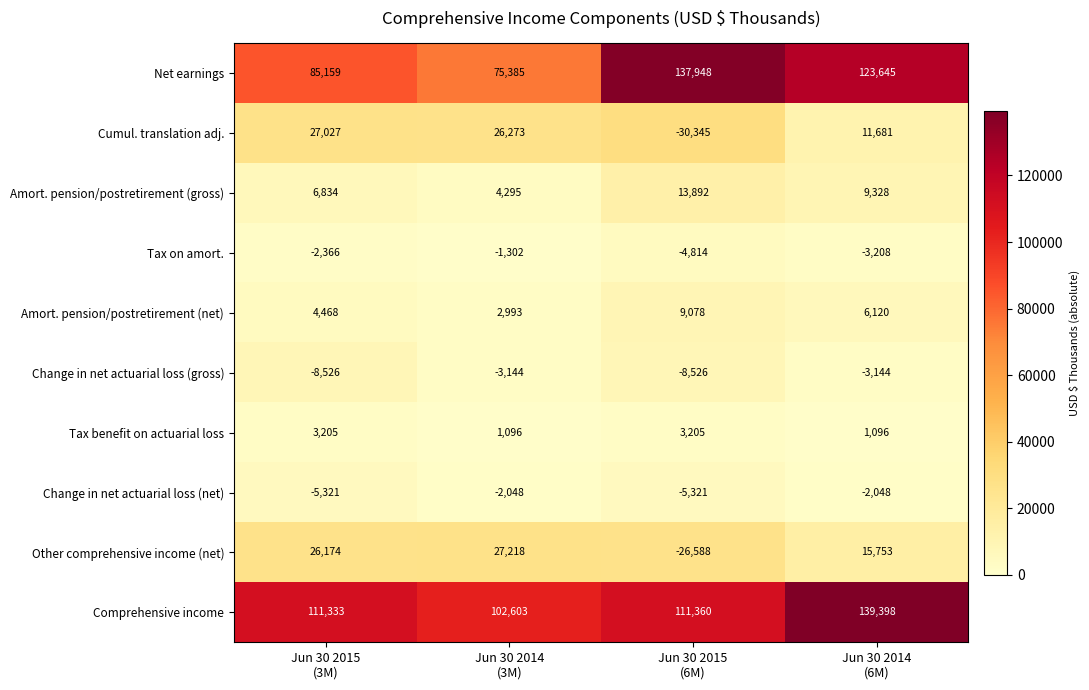

What is the greatest value displayed?

139398